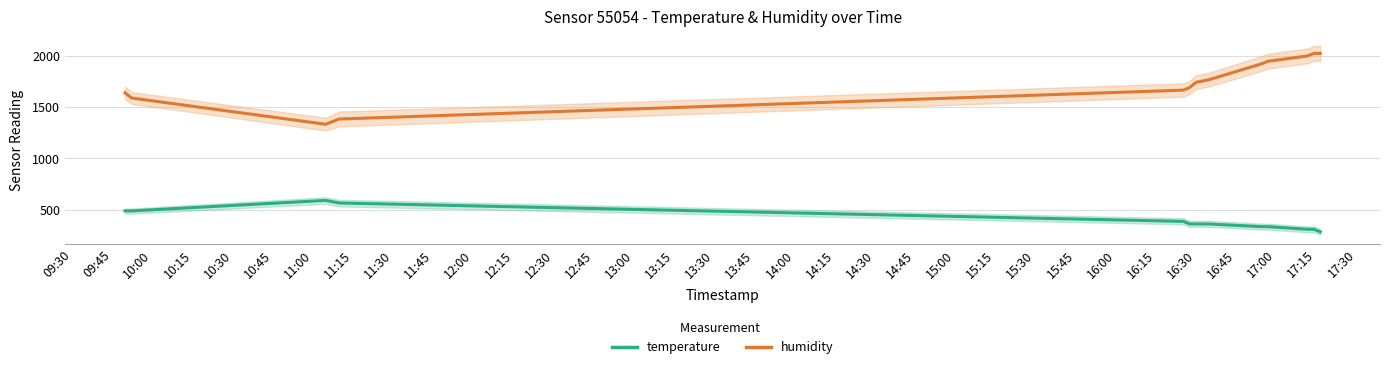

What is the maximum value for humidity?

2022.4